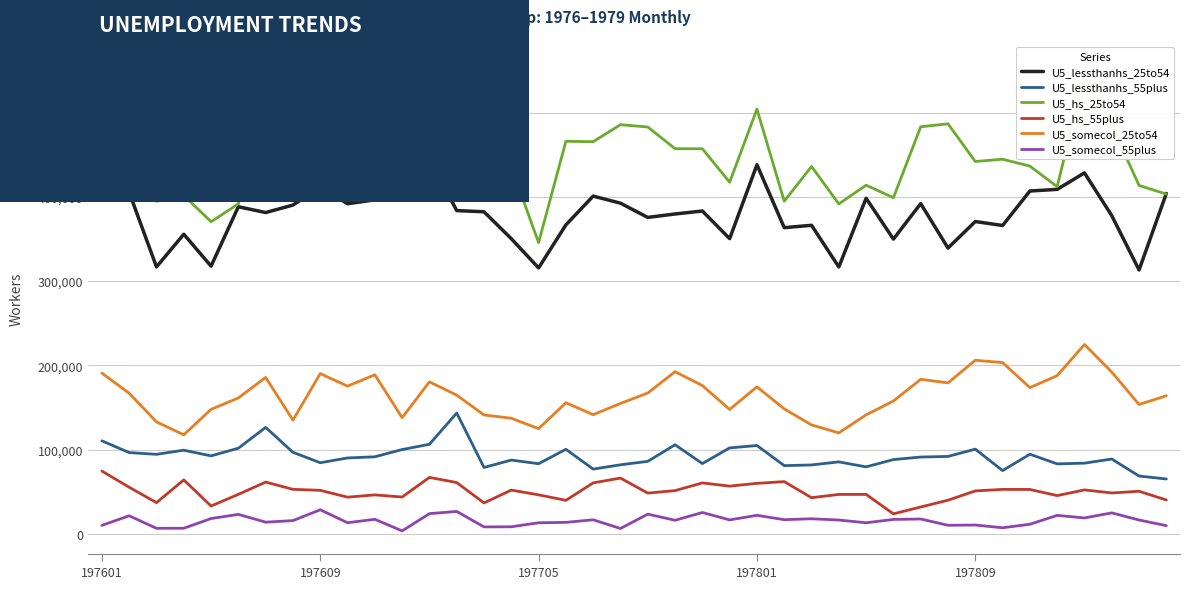

Which series has the widest spread of values?

U5_hs_25to54